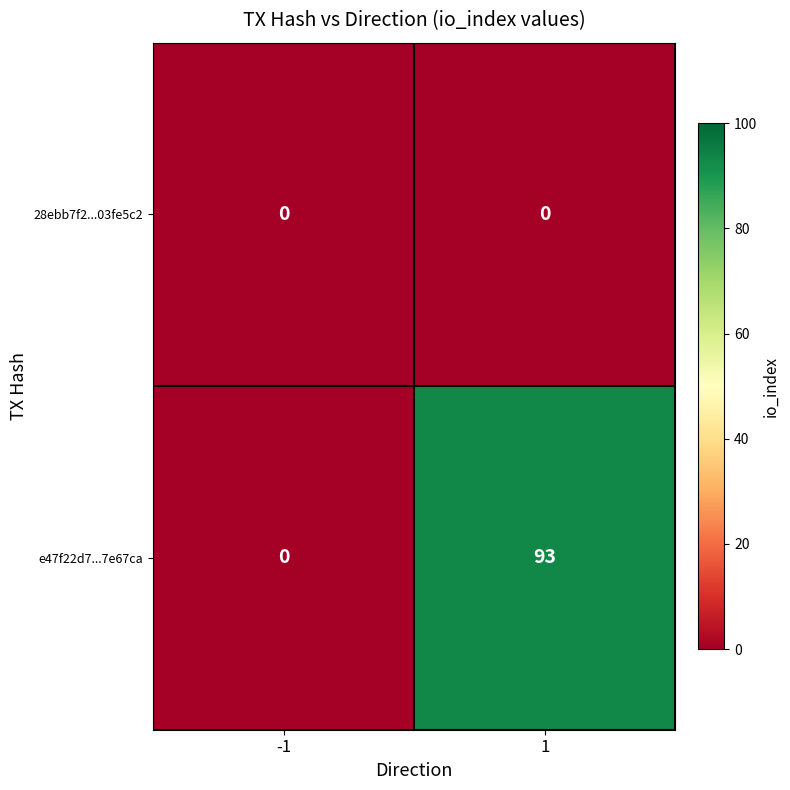

Which series has the largest total across all categories?

e47f22d7...7e67ca